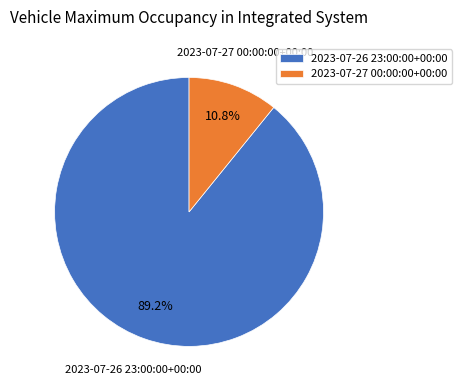

Is there any slice that represents more than half of the pie?

Yes